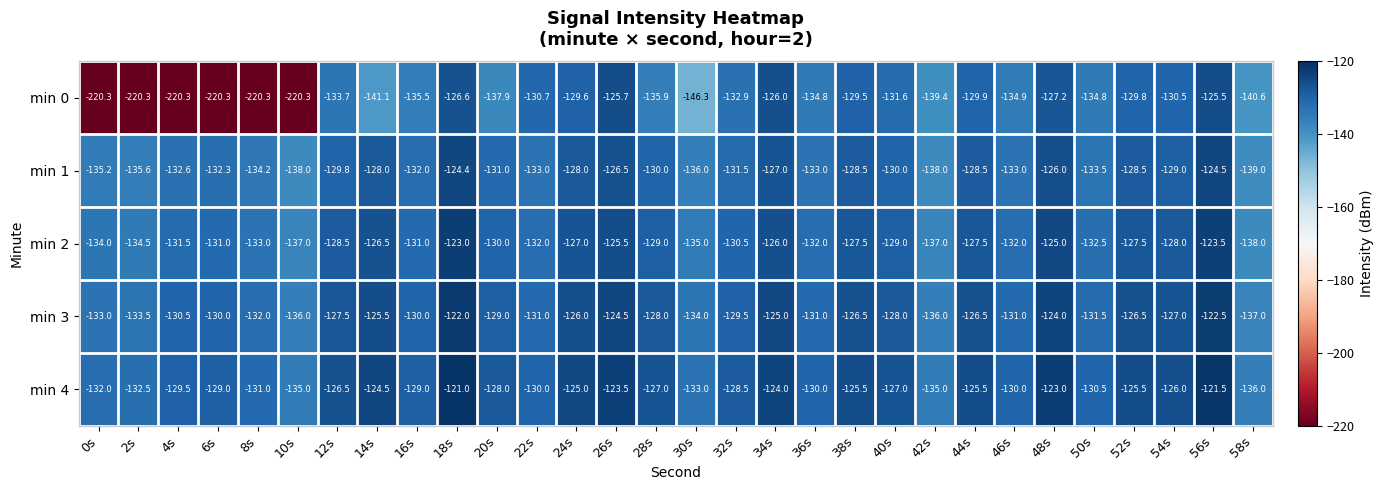

What is the highest value of the min 1 series?

-124.4